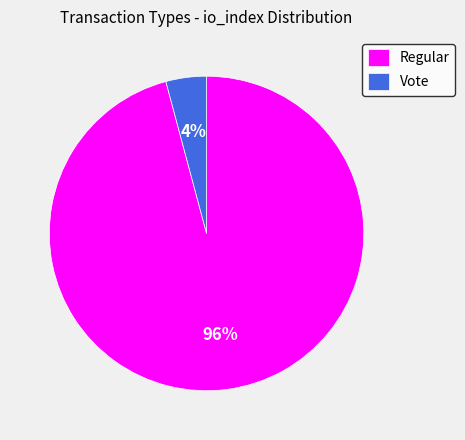

The Regular slice represents 84% of the pie. True or false?

False